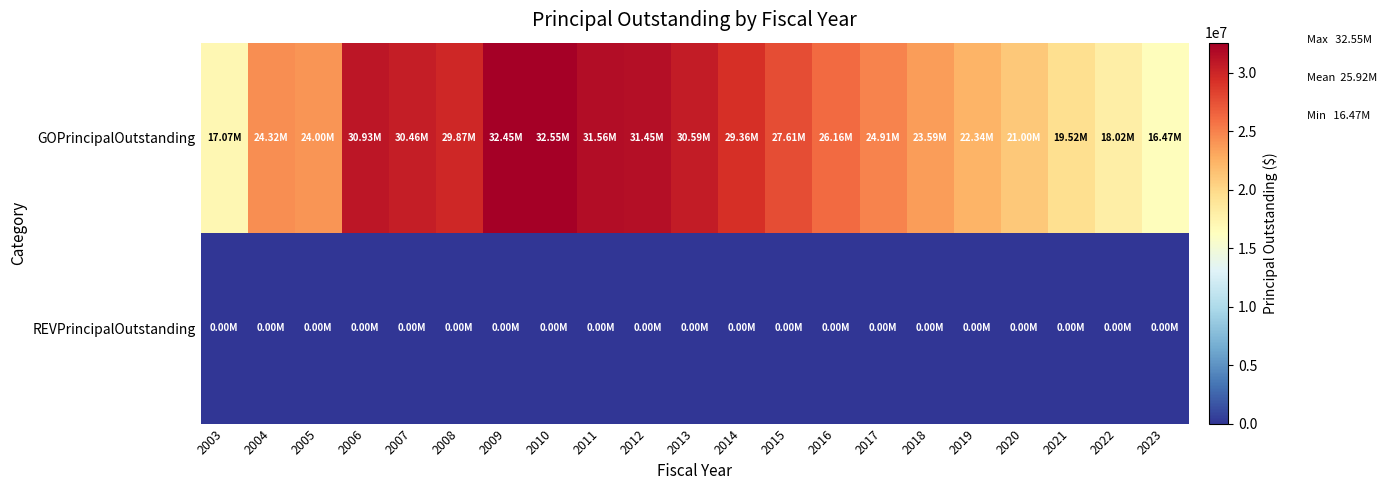

Reading right to left, transcribe all the data shown in this chart.

GOPrincipalOutstanding: 2023=16470000	2022=18015000	2021=19515000	2020=21000000	2019=22345000	2018=23595000	2017=24905000	2016=26165000	2015=27610000	2014=29355000	2013=30595000	2012=31445000	2011=31560000	2010=32550000	2009=32455000	2008=29870000	2007=30465000	2006=30925000	2005=24005000	2004=24325000	2003=17070000
REVPrincipalOutstanding: 2023=0	2022=0	2021=0	2020=0	2019=0	2018=0	2017=0	2016=0	2015=0	2014=0	2013=0	2012=0	2011=0	2010=0	2009=0	2008=0	2007=0	2006=0	2005=0	2004=0	2003=0